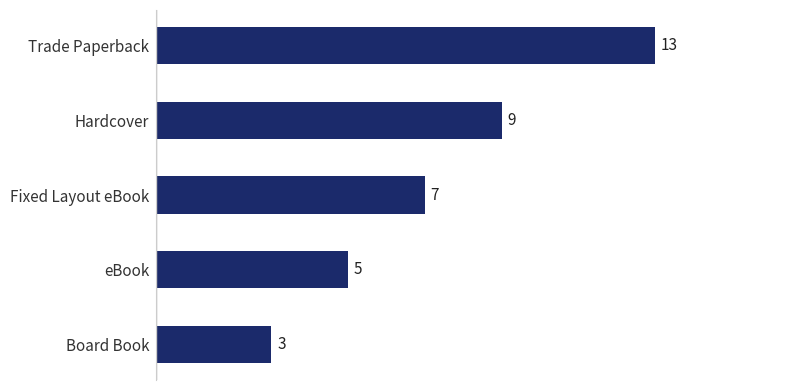

Which has a higher value, Trade Paperback or Board Book?

Trade Paperback